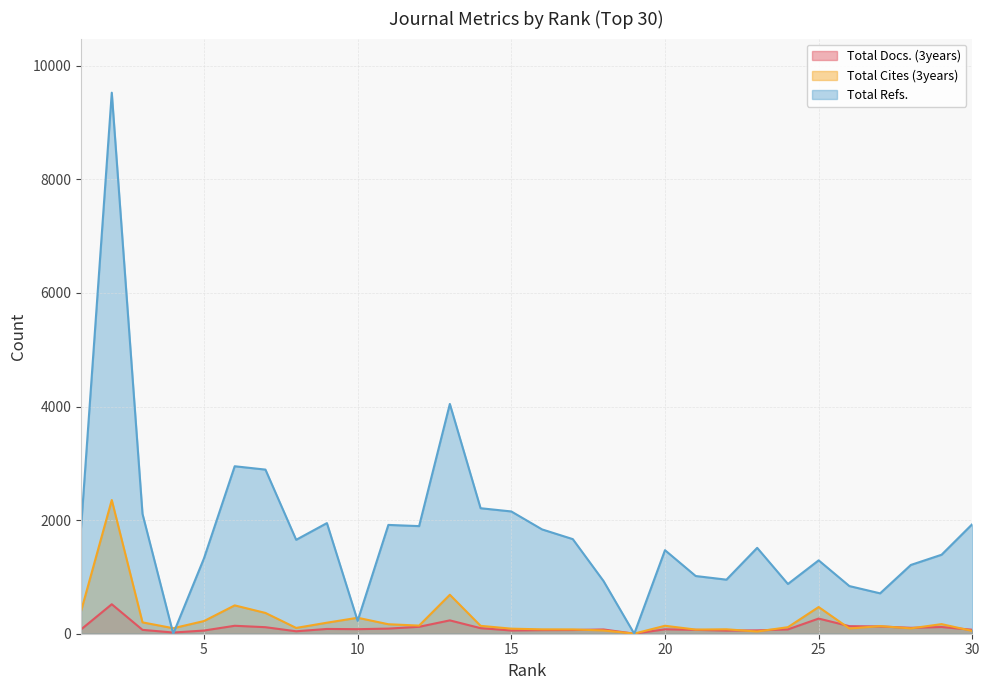

True or false: Total Refs. has more than 2 points higher than both neighbors.

True